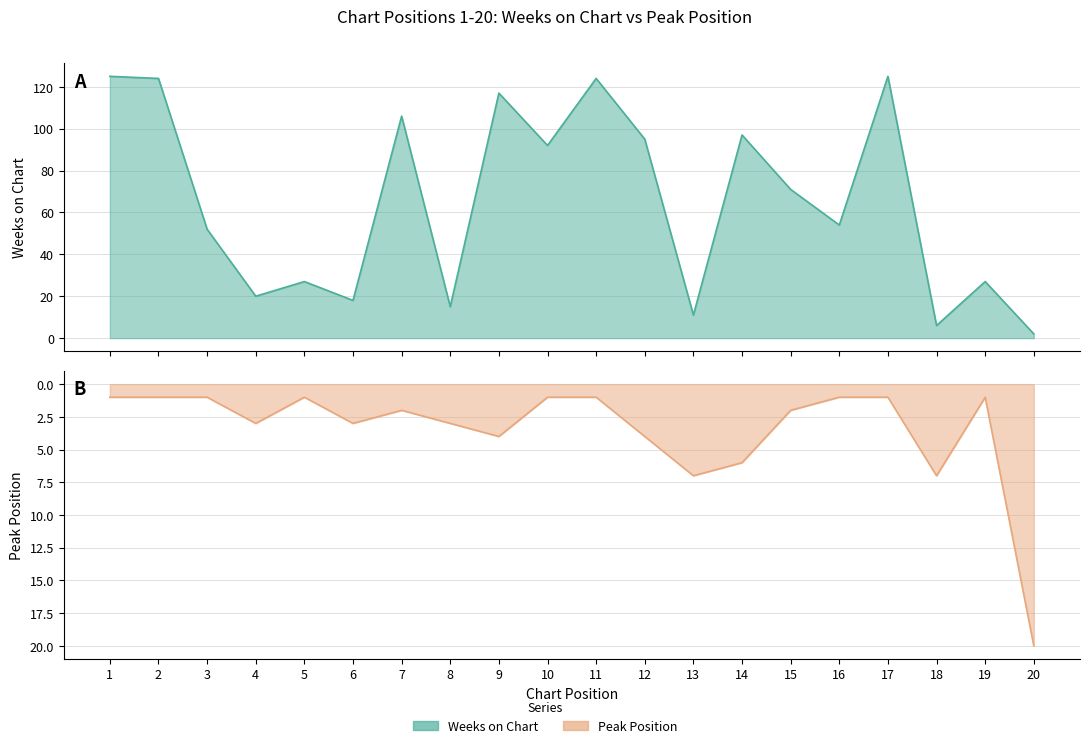

At which label does Peak Position first exceed 2?

4